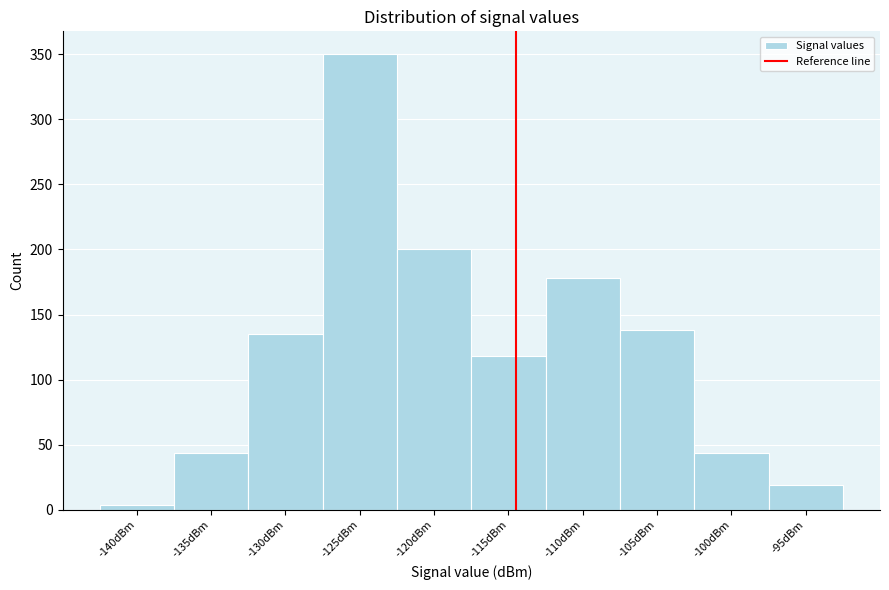

Reading left to right, extract all data points from this chart.

-140dBm=4	-135dBm=44	-130dBm=135	-125dBm=350	-120dBm=200	-115dBm=118	-110dBm=178	-105dBm=138	-100dBm=44	-95dBm=19